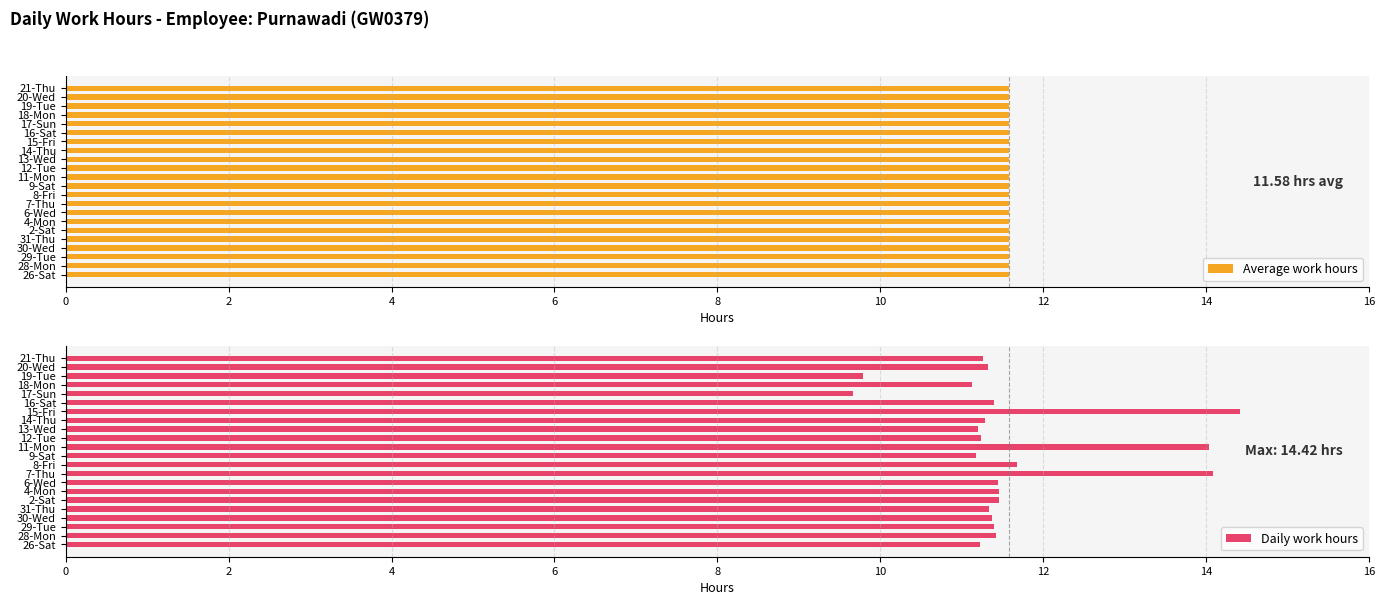

The Daily work hours series shows 7.7 at 2-Sat. True or false?

False